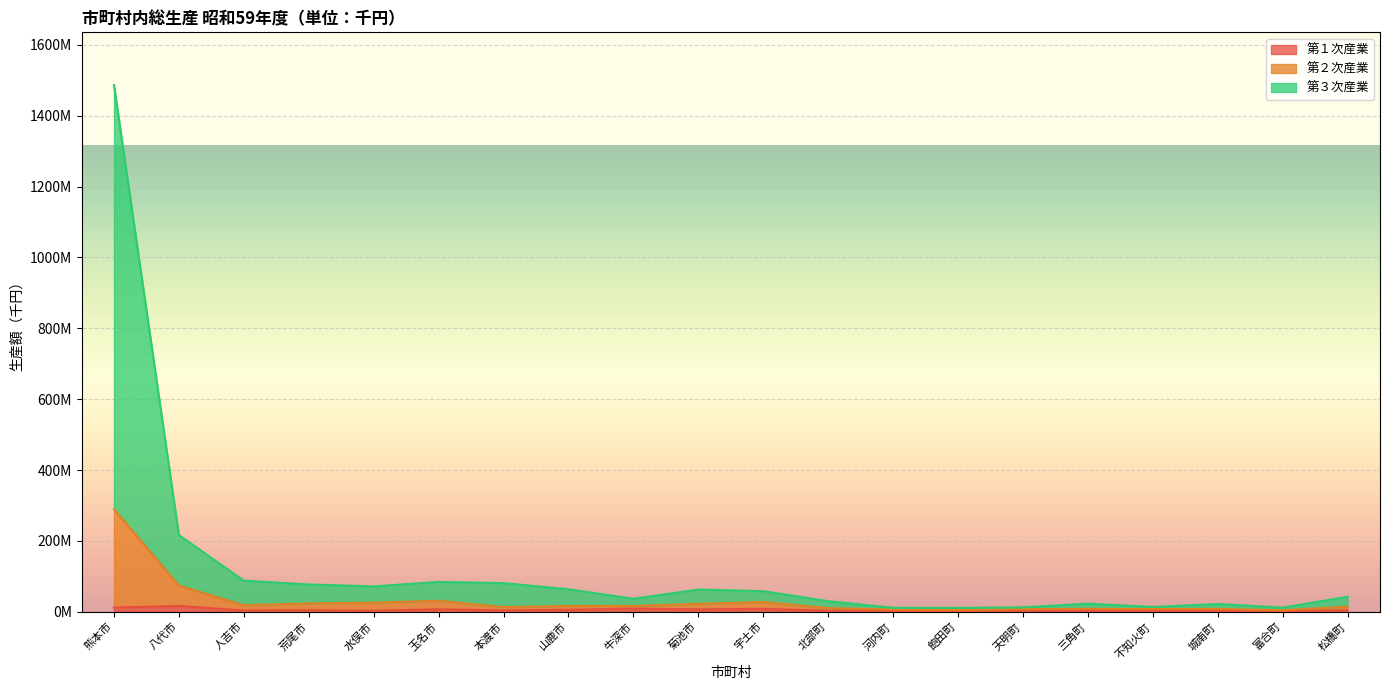

How many interior local valleys does the 第２次産業 series have?

6